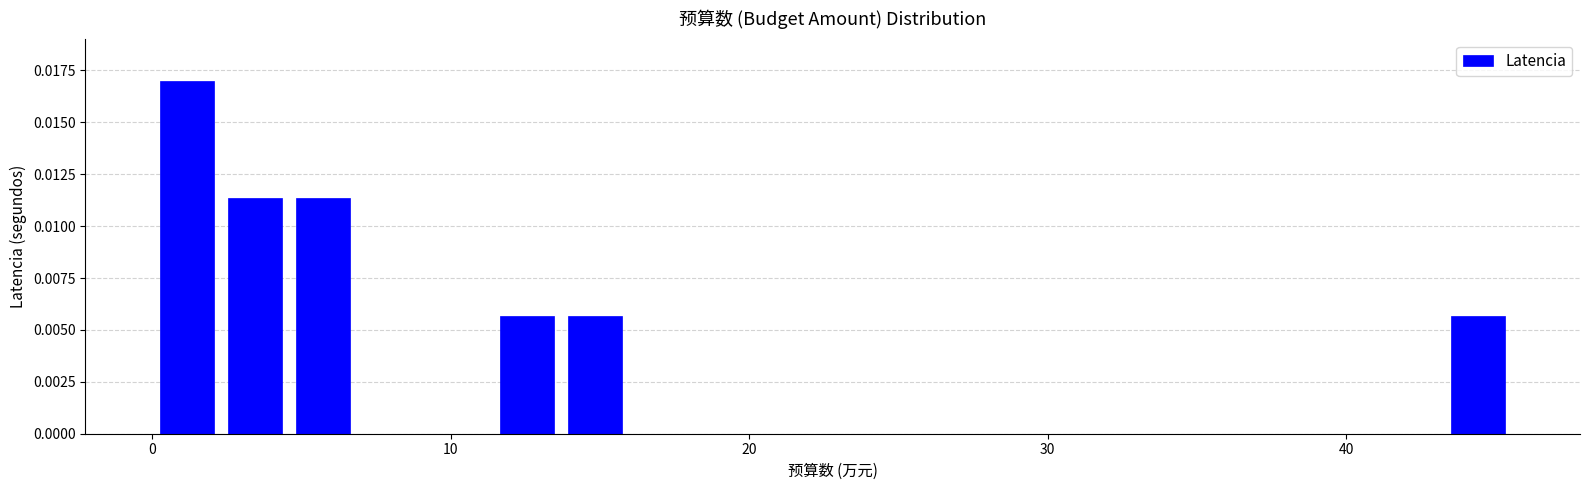

Around what value on the x-axis is the tallest bar? Give the approximate position of its centre, as read against the axis.

1